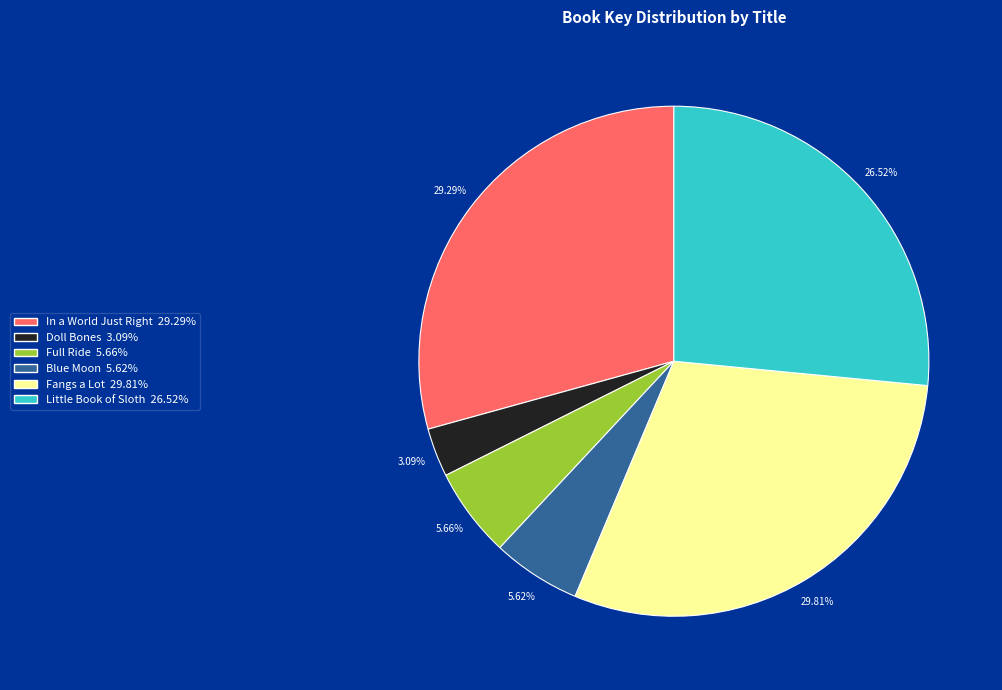

Which category has the biggest portion of the pie?

Fangs a Lot